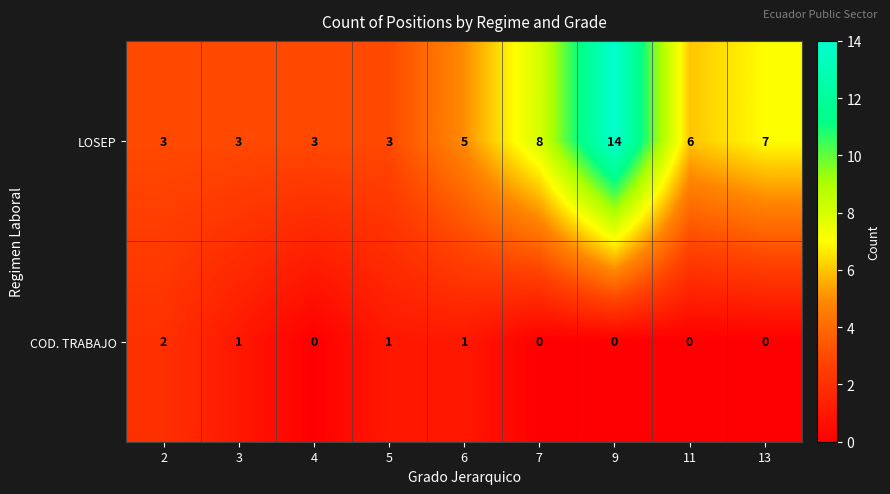

Where is LOSEP nearest to the value 8?

7